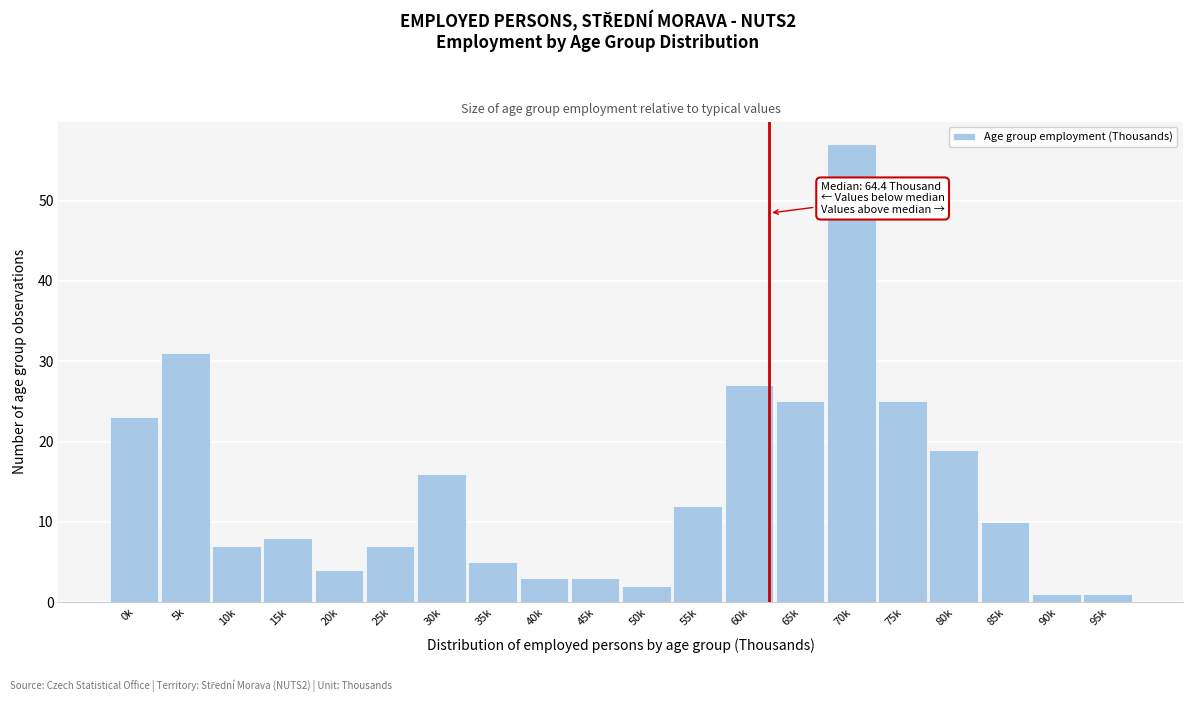

Reading left to right, what are all the values shown in this chart?

23	31	7	8	4	7	16	5	3	3	2	12	27	25	57	25	19	10	1	1